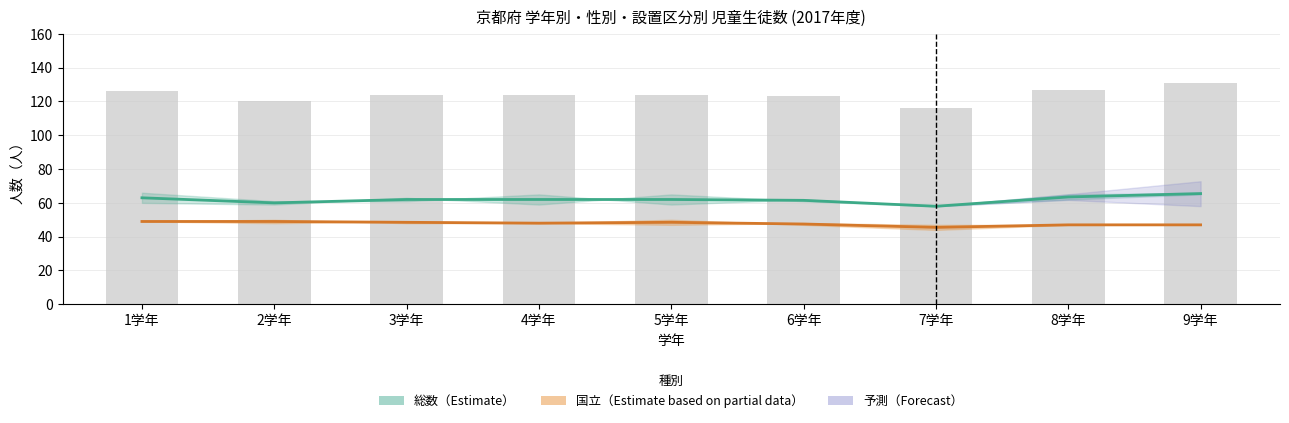

What is the label of the 7th bar from the right?

3学年